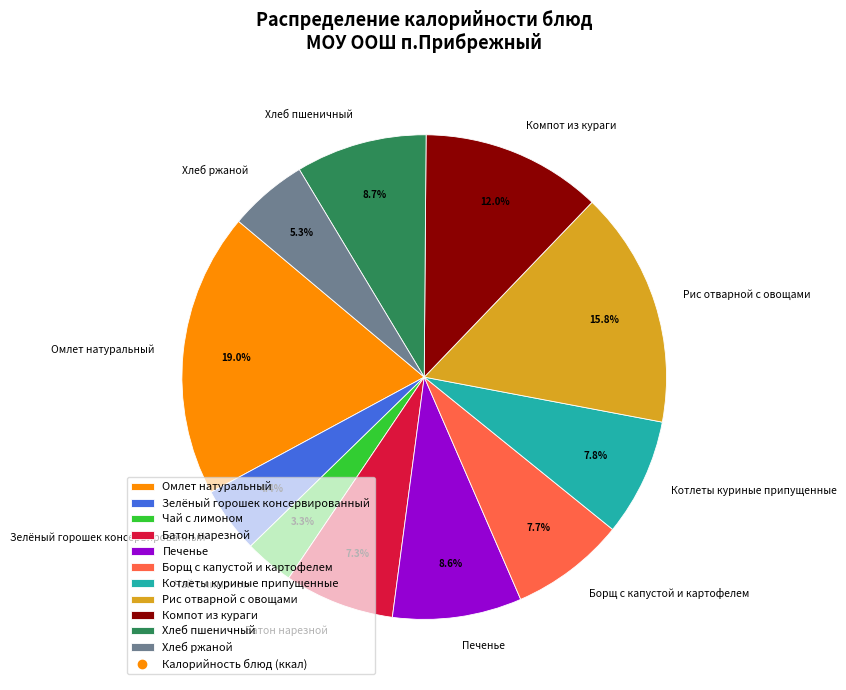

What percentage is the Батон нарезной slice, to the nearest percent?

7%